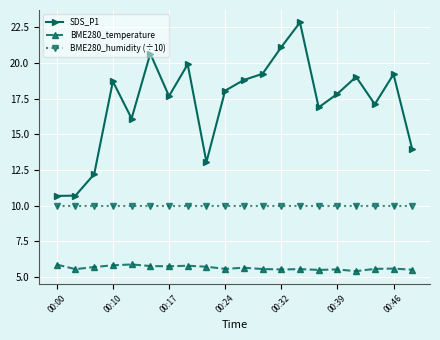

Which series has the widest spread of values?

SDS_P1